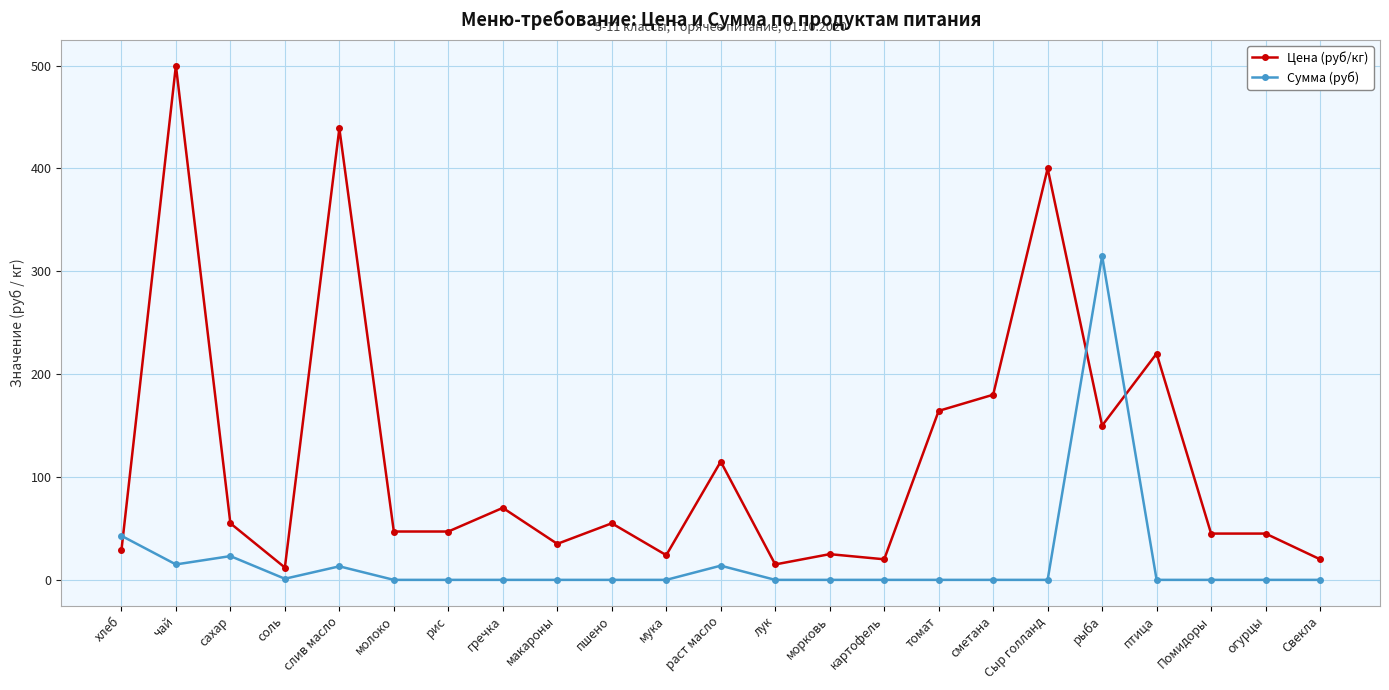

Which series ends up on top after the final intersection of Цена (руб/кг) and Сумма (руб)?

Цена (руб/кг)